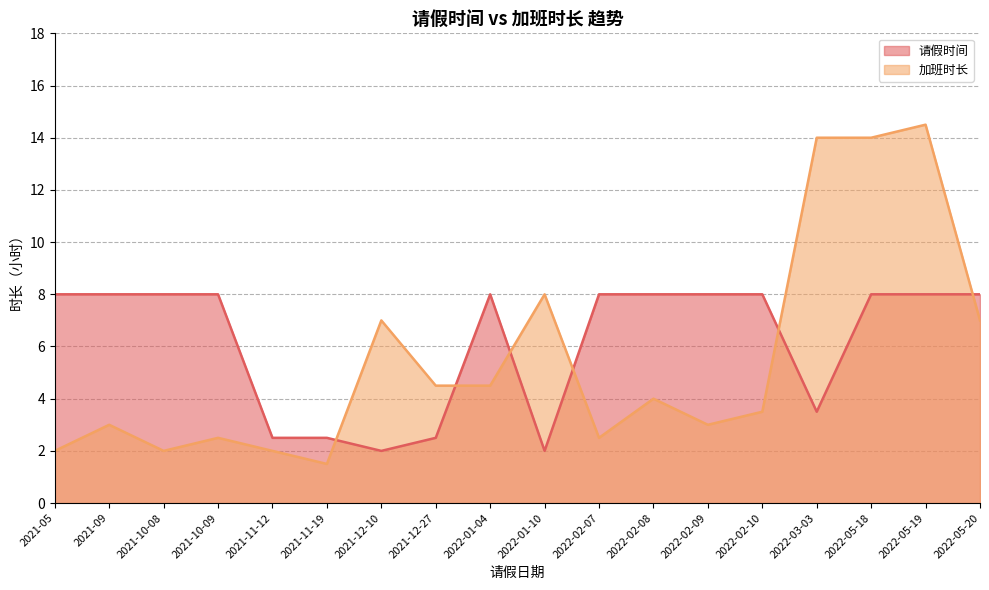

Is the value of 请假时间 at 2022-02-08 greater than the value of 加班时长 at 2022-01-04?

Yes